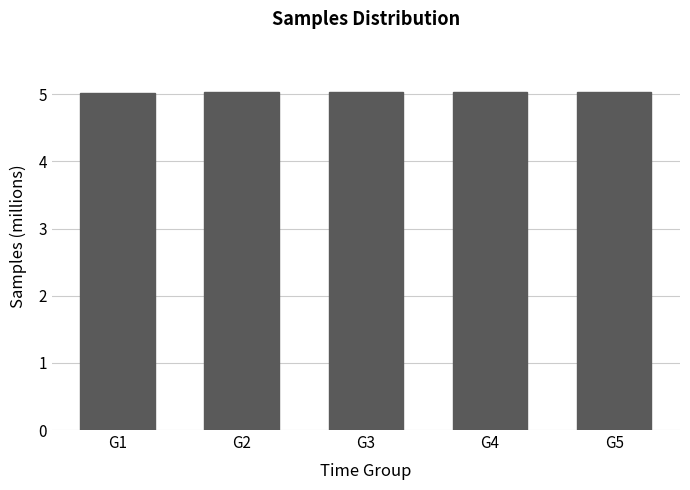

What is the maximum value shown in the chart?

5.0